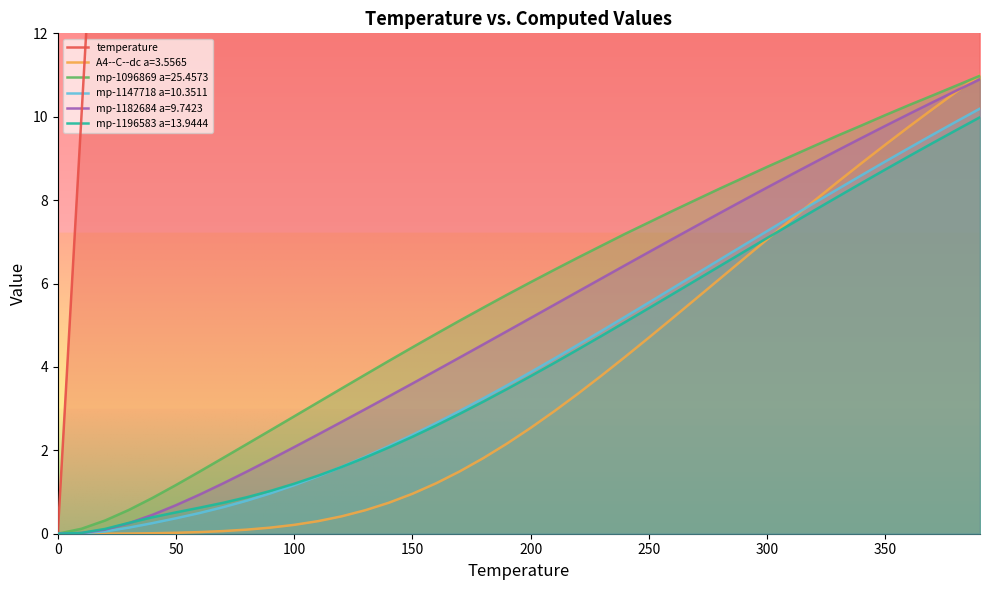

True or false: mp-1147718 a=10.3511 has a value of 15.4 at 350.

False